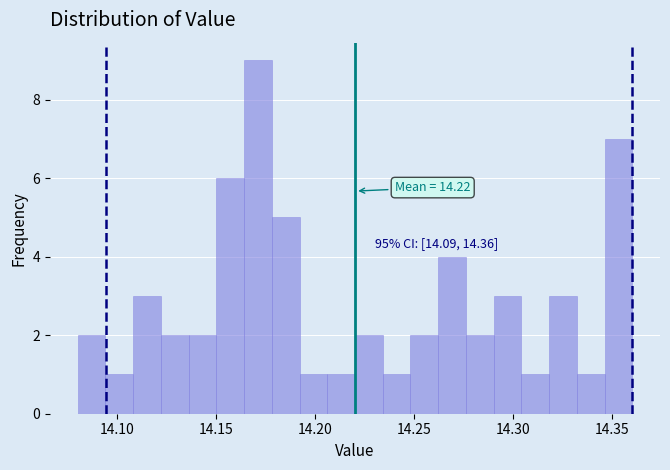

Around what value on the x-axis is the tallest bar? Give the approximate position of its centre, as read against the axis.

14.170